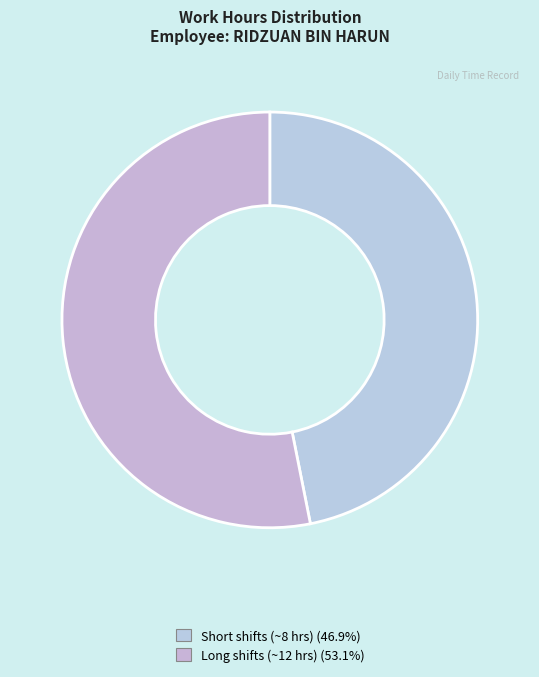

How many slices are in this pie chart?

2